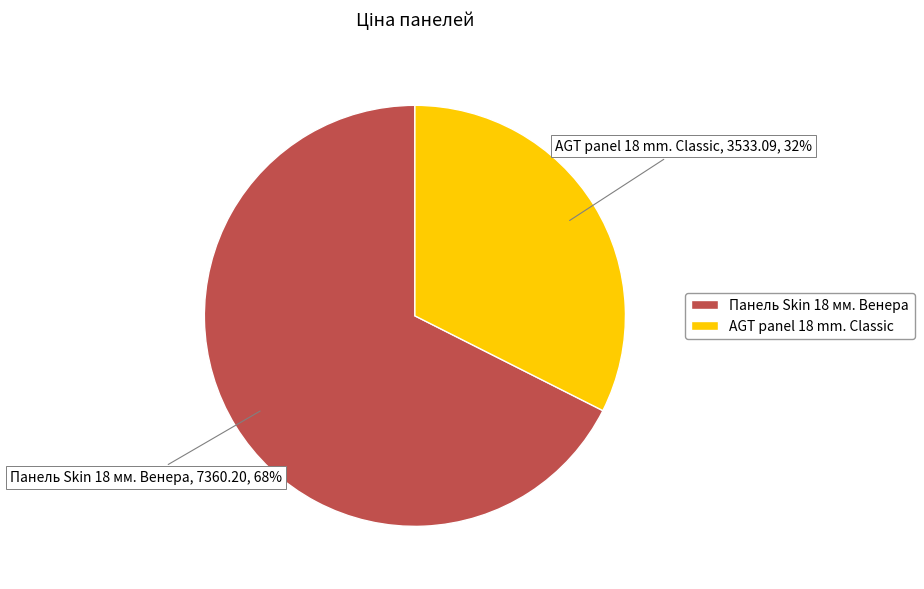

Which category accounts for the majority?

Панель Skin 18 мм. Венера